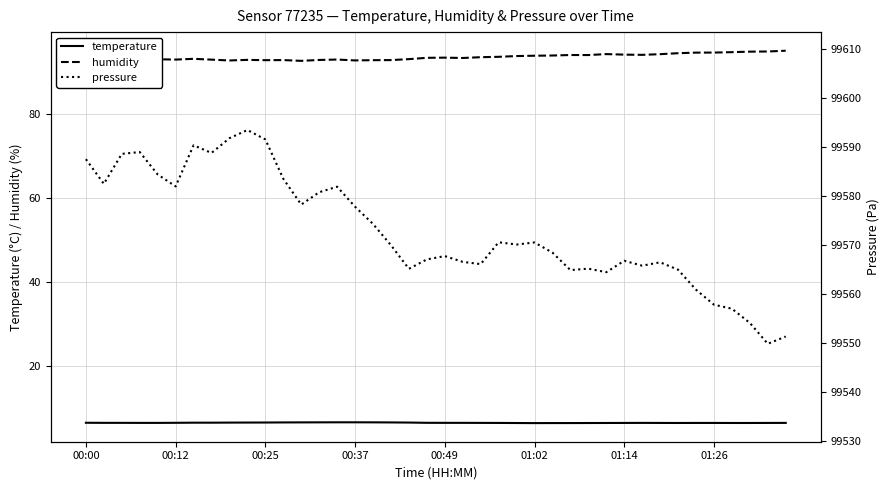

True or false: humidity and temperature cross at least once.

False